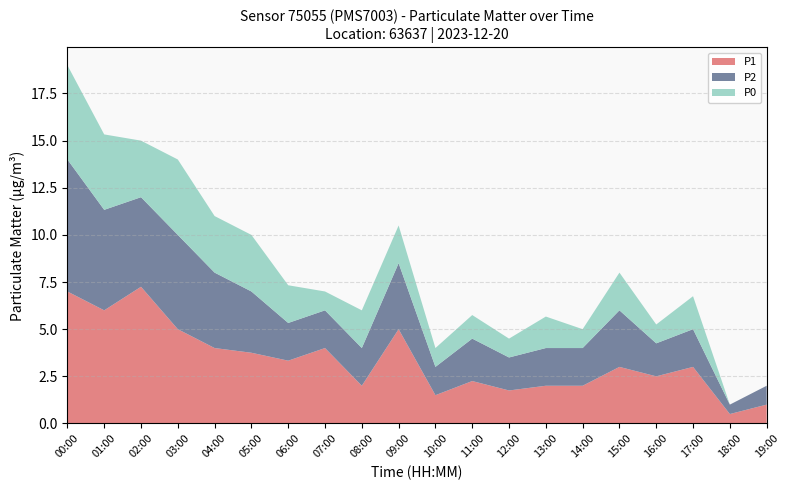

Reading left to right, transcribe all the data shown in this chart.

P1: 7.0	6.0	7.2	5.0	4.0	3.8	3.3	4.0	2.0	5.0	1.5	2.2	1.8	2.0	2.0	3.0	2.5	3.0	0.5	1.0
P2: 7.0	5.3	4.8	5.0	4.0	3.2	2.0	2.0	2.0	3.5	1.5	2.2	1.8	2.0	2.0	3.0	1.8	2.0	0.5	1.0
P0: 5.0	4.0	3.0	4.0	3.0	3.0	2.0	1.0	2.0	2.0	1.0	1.2	1.0	1.7	1.0	2.0	1.0	1.8	0.0	0.0